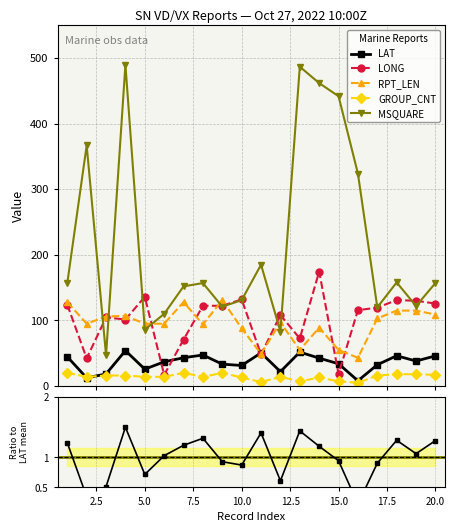

True or false: LONG and GROUP_CNT cross at least once.

False